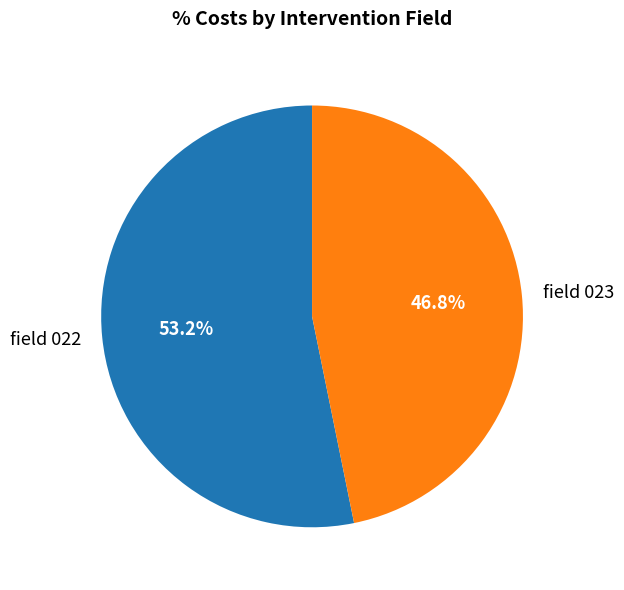

What percentage is NOT represented by field 022?

46.8%